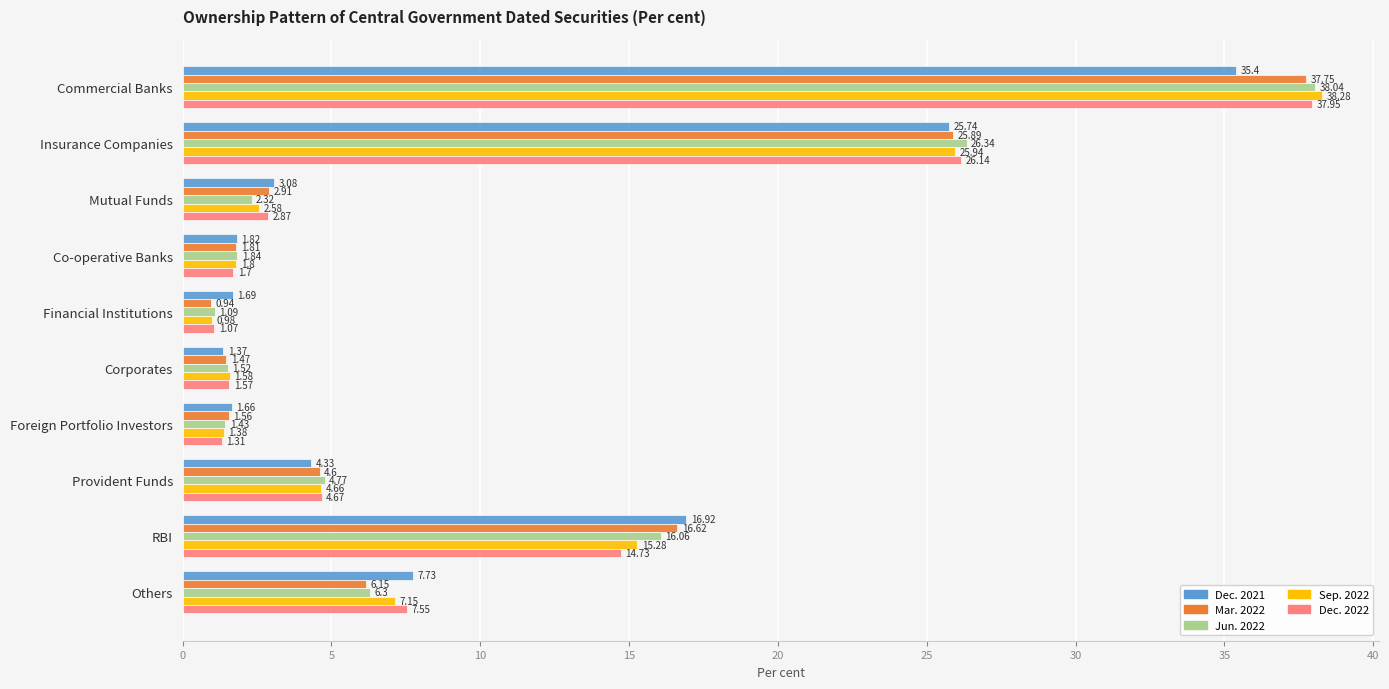

At which label does Dec. 2022 reach its peak?

Commercial Banks